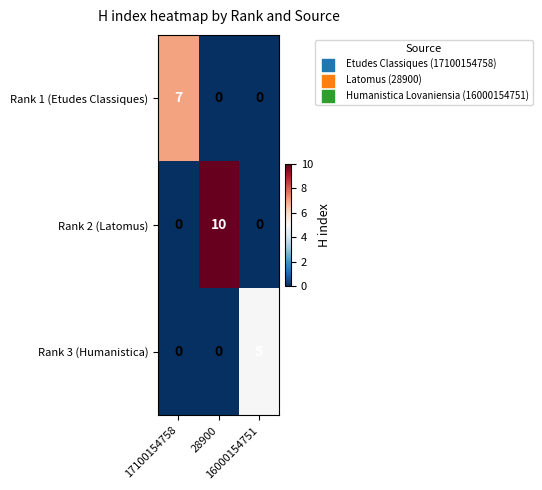

How many Rank 3 (Humanistica) values are between 0 and 5?

3